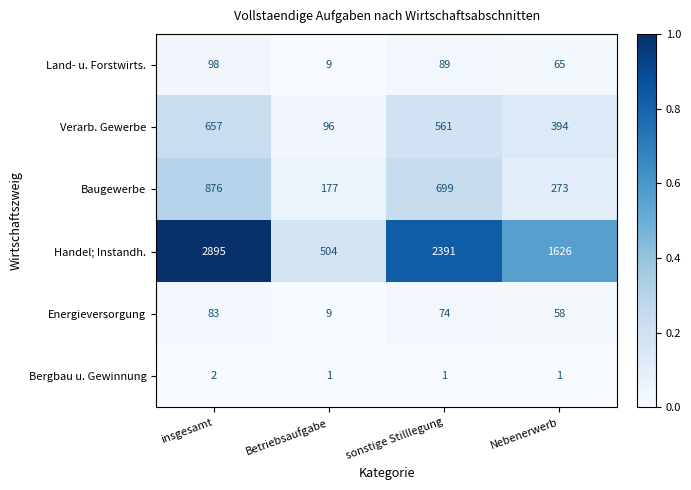

Is it true that Bergbau u. Gewinnung equals 2 at insgesamt?

True